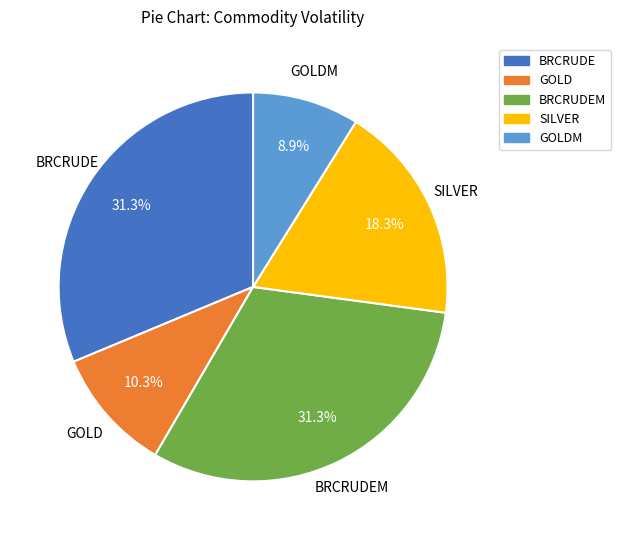

Is BRCRUDEM the majority of the pie?

No